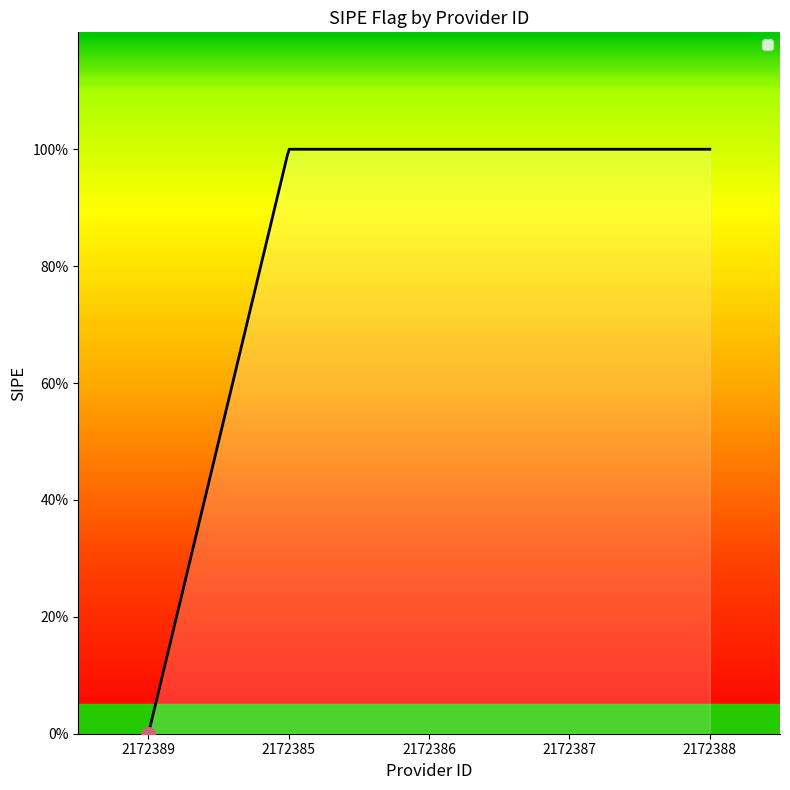

At which label is the value closest to 0?

2172389